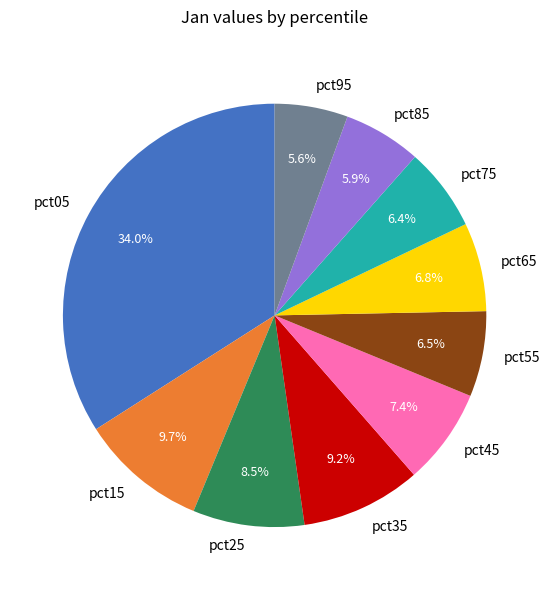

Is there a majority slice in this chart?

No